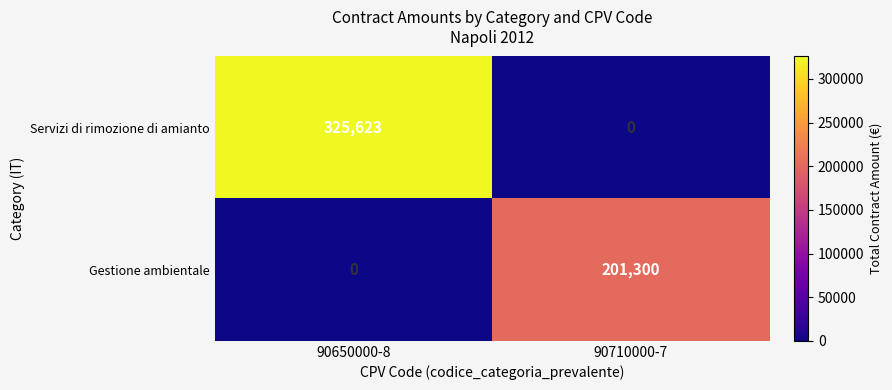

Rank the series by their average value, from highest to lowest.

Servizi di rimozione di amianto, Gestione ambientale